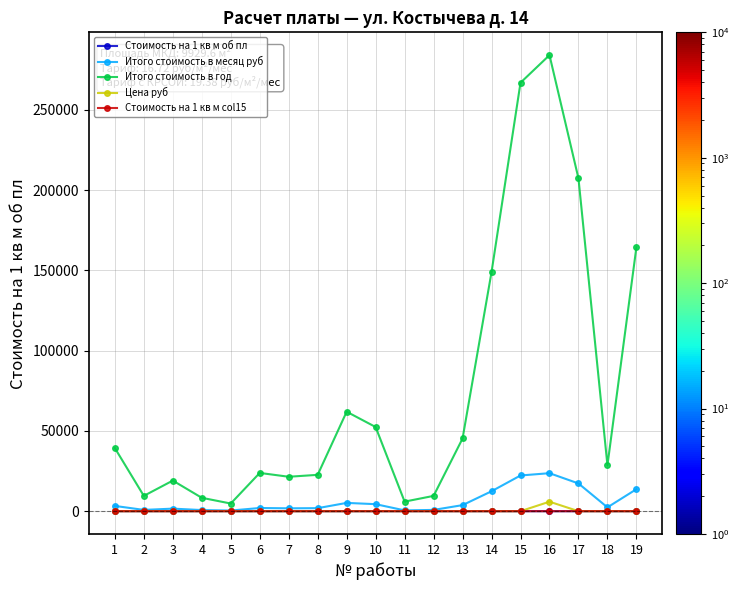

True or false: Стоимость на 1 кв м col15 and Стоимость на 1 кв м об пл intersect in this chart.

False